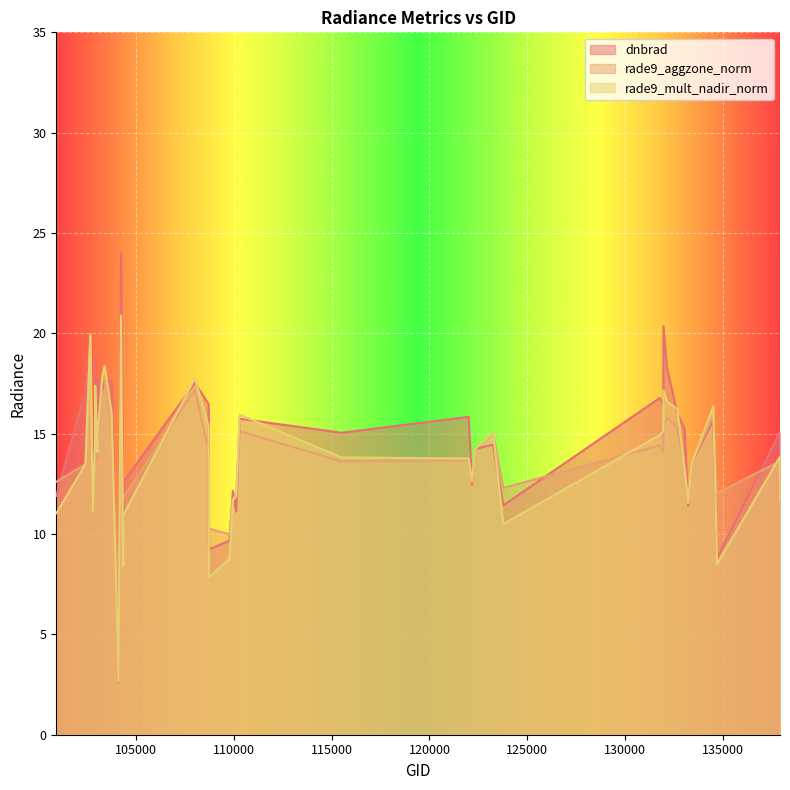

What is the sum of the dnbrad values at 102920 and 123775?

30.2